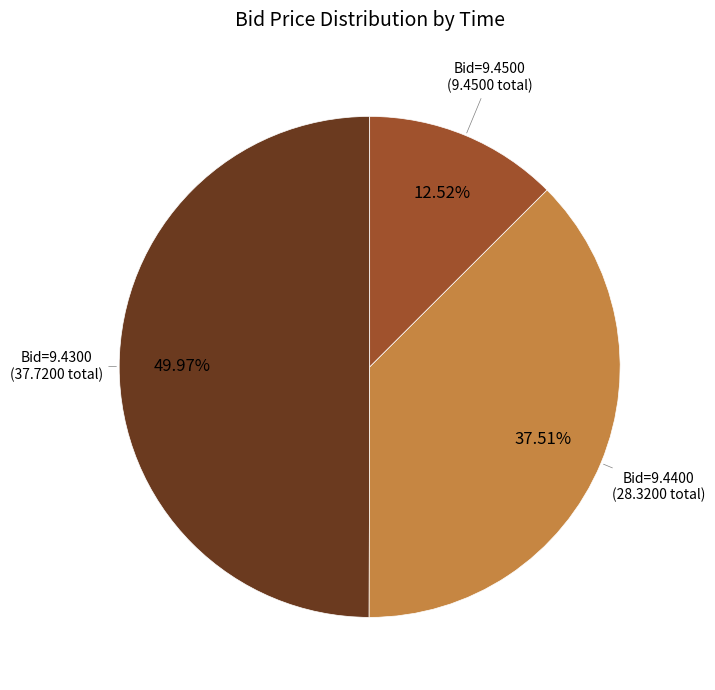

How many segments does this pie chart have?

3